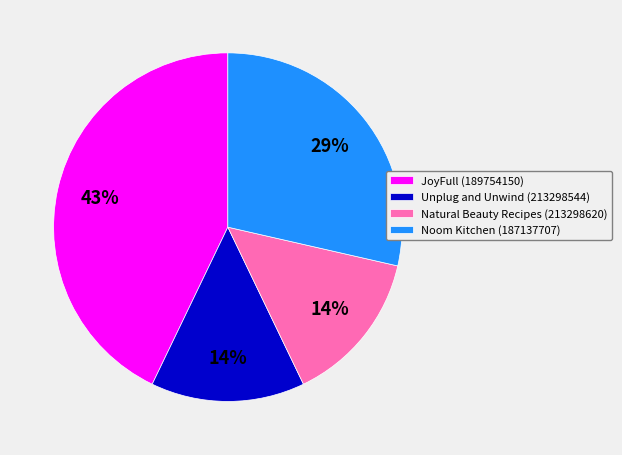

To the nearest percent, what is the combined percentage of JoyFull (189754150) and Unplug and Unwind (213298544)?

57%